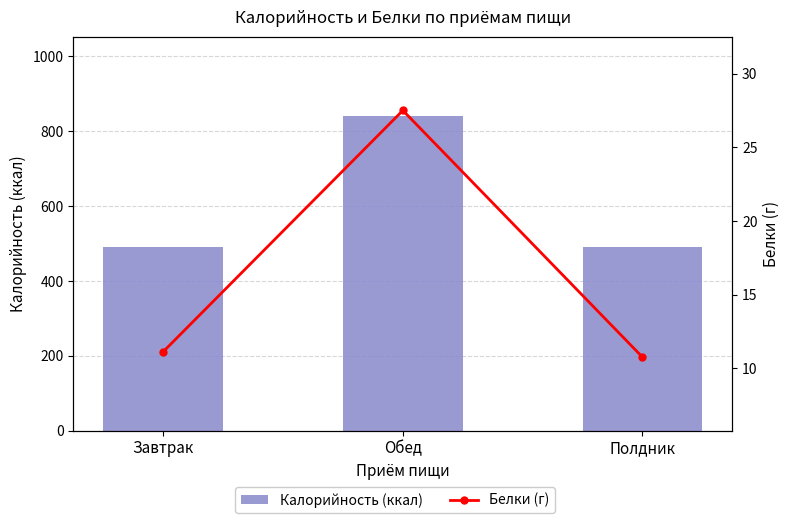

Rank the series by their maximum value, from highest to lowest.

Калорийность (ккал), Белки (г)